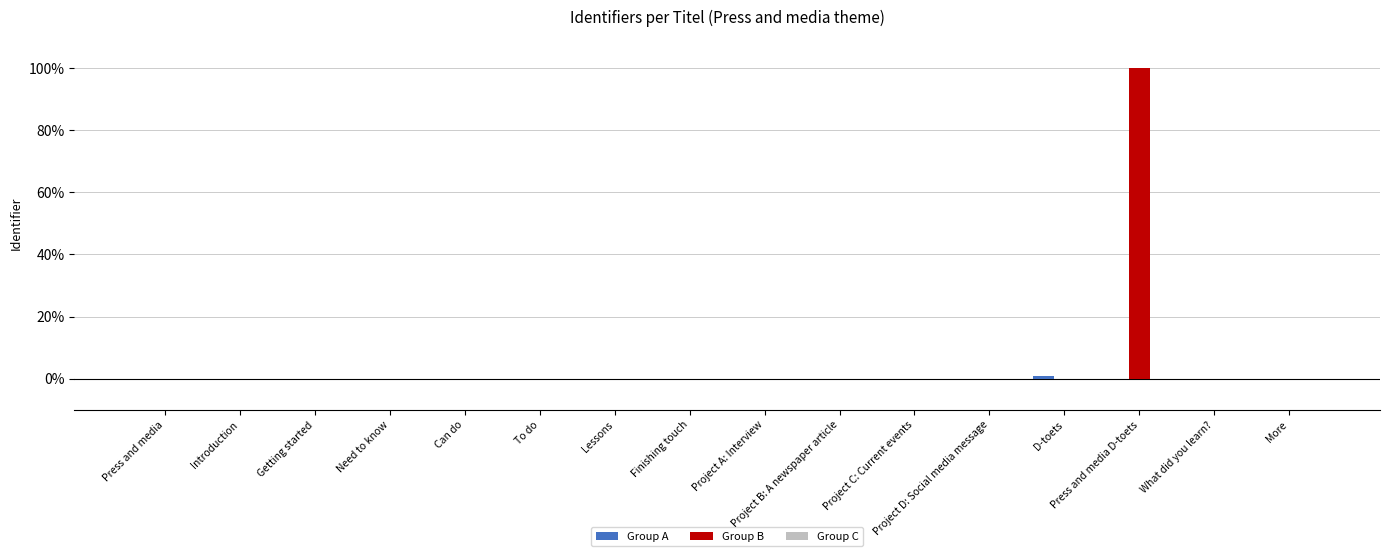

How many series are shown in this chart?

3